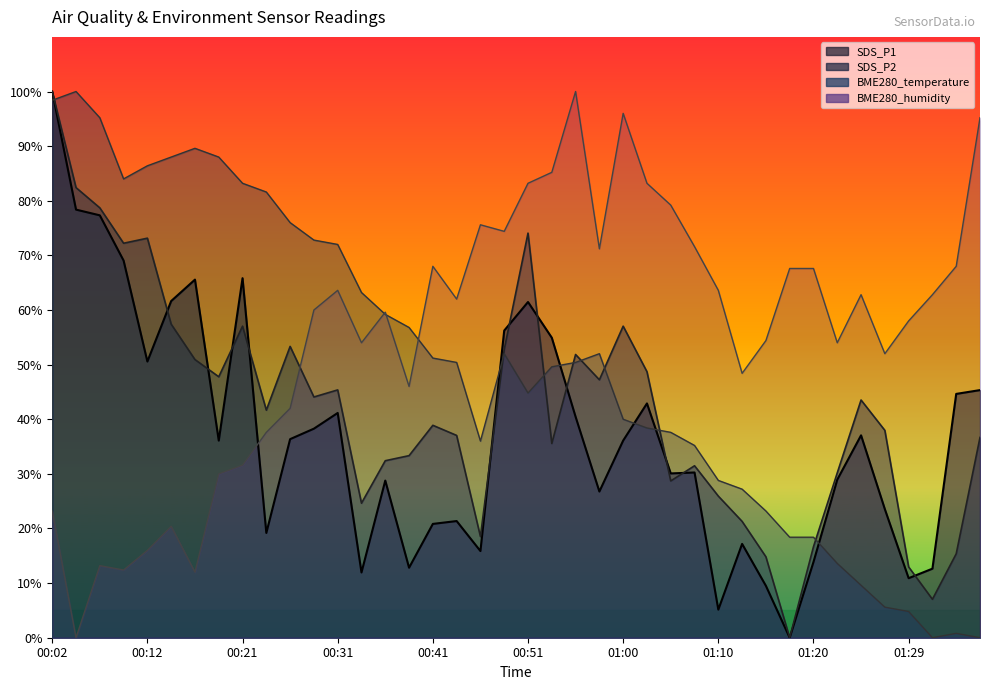

Reading right to left, list all the values displayed in this chart.

SDS_P1: 01:37=45.3	01:34=44.6	01:32=12.6	01:29=10.9	01:27=23.5	01:25=37.1	01:22=28.9	01:20=13.9	01:17=0.0	01:15=9.5	01:12=17.2	01:10=5.1	01:08=30.3	01:05=30.1	01:03=42.9	01:00=36.1	00:58=26.8	00:56=40.5	00:53=54.9	00:51=61.5	00:48=56.2	00:46=15.9	00:43=21.4	00:41=20.8	00:38=12.8	00:36=28.8	00:33=11.9	00:31=41.2	00:29=38.3	00:26=36.4	00:24=19.2	00:21=65.8	00:19=36.1	00:16=65.6	00:14=61.6	00:12=50.6	00:09=69.0	00:07=77.3	00:04=78.4	00:02=100.0
SDS_P2: 01:37=36.7	01:34=15.4	01:32=7.0	01:29=13.0	01:27=38.0	01:25=43.5	01:22=30.2	01:20=16.7	01:17=0.0	01:15=14.8	01:12=21.3	01:10=25.9	01:08=31.5	01:05=28.7	01:03=48.7	01:00=57.0	00:58=47.2	00:56=51.9	00:53=35.6	00:51=74.1	00:48=52.8	00:46=18.5	00:43=37.0	00:41=38.9	00:38=33.3	00:36=32.4	00:33=24.6	00:31=45.4	00:29=44.1	00:26=53.3	00:24=41.7	00:21=57.0	00:19=47.8	00:16=50.9	00:14=57.4	00:12=73.1	00:09=72.2	00:07=78.7	00:04=82.4	00:02=100.0
BME280_temperature: 01:37=0.0	01:34=0.8	01:32=0.0	01:29=4.8	01:27=5.6	01:25=9.6	01:22=13.6	01:20=18.4	01:17=18.4	01:15=23.2	01:12=27.2	01:10=28.8	01:08=35.2	01:05=37.6	01:03=38.4	01:00=40.0	00:58=52.0	00:56=50.4	00:53=49.6	00:51=44.8	00:48=52.0	00:46=36.0	00:43=50.4	00:41=51.2	00:38=56.8	00:36=59.2	00:33=63.2	00:31=72.0	00:29=72.8	00:26=76.0	00:24=81.6	00:21=83.2	00:19=88.0	00:16=89.6	00:14=88.0	00:12=86.4	00:09=84.0	00:07=95.2	00:04=100.0	00:02=98.4
BME280_humidity: 01:37=95.2	01:34=68.0	01:32=62.8	01:29=58.0	01:27=52.0	01:25=62.8	01:22=54.0	01:20=67.6	01:17=67.6	01:15=54.4	01:12=48.4	01:10=63.6	01:08=71.6	01:05=79.2	01:03=83.2	01:00=96.0	00:58=71.2	00:56=100.0	00:53=85.2	00:51=83.2	00:48=74.4	00:46=75.6	00:43=62.0	00:41=68.0	00:38=46.0	00:36=59.6	00:33=54.0	00:31=63.6	00:29=60.0	00:26=42.0	00:24=37.6	00:21=31.6	00:19=30.0	00:16=12.0	00:14=20.4	00:12=16.0	00:09=12.4	00:07=13.2	00:04=0.0	00:02=23.2